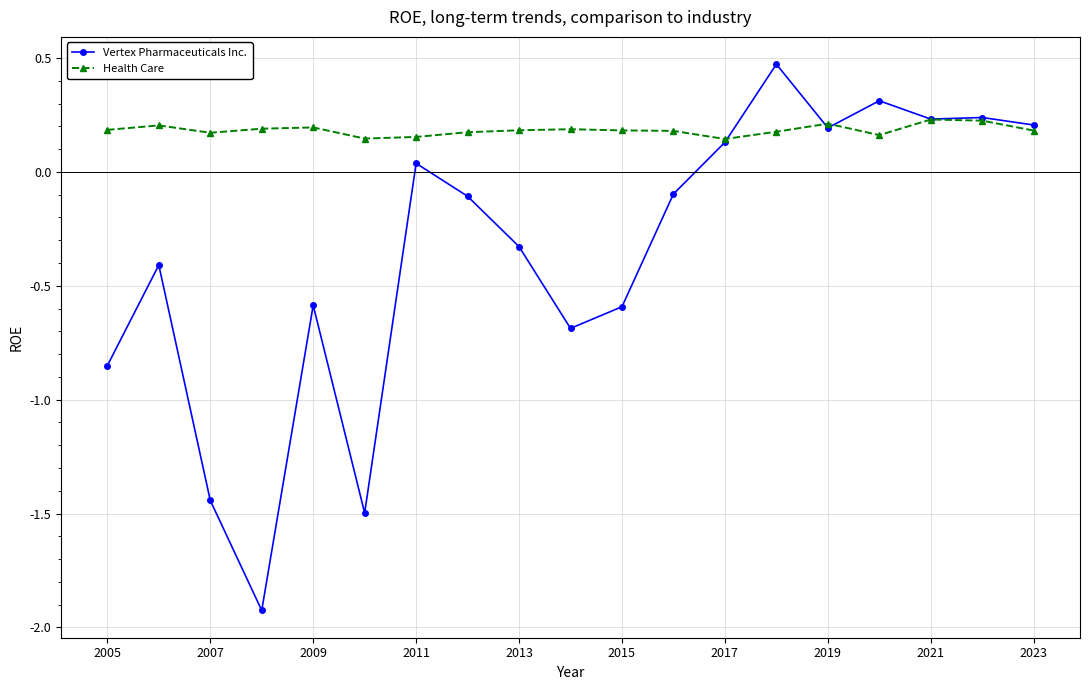

How many data points in Vertex Pharmaceuticals Inc. are above 0?

8